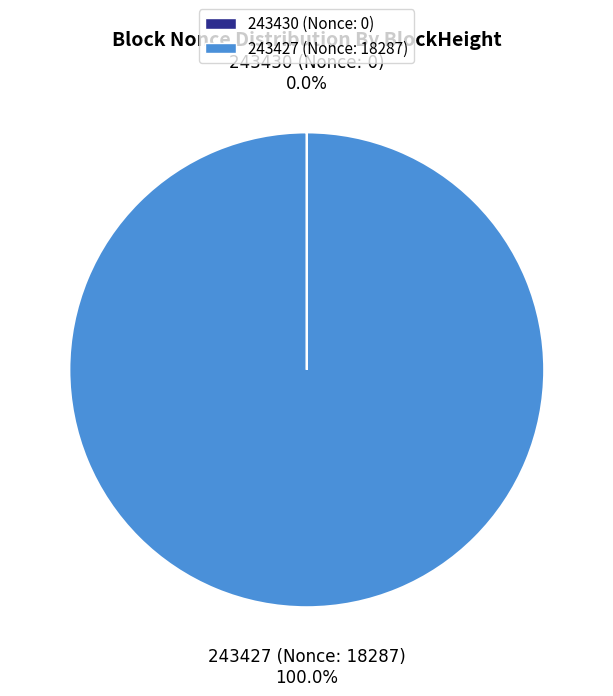

Does any single category account for the majority?

Yes